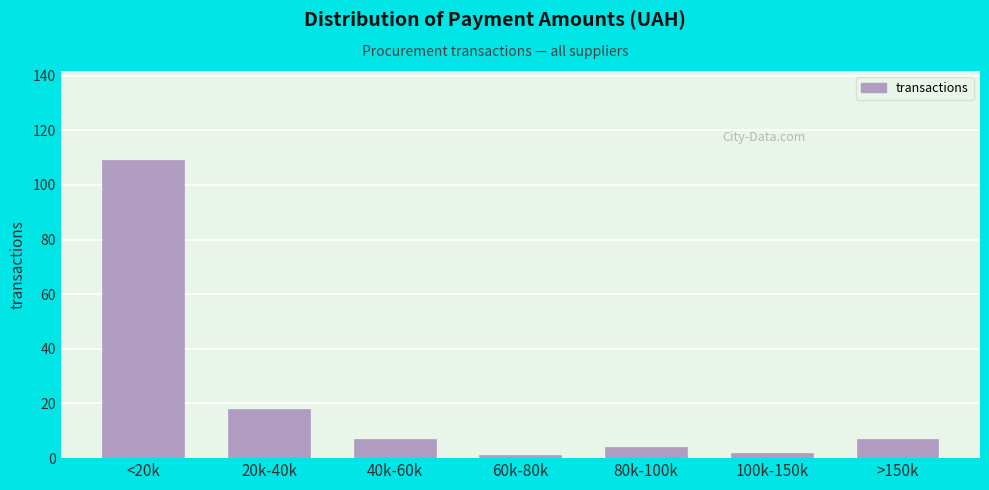

Reading right to left, transcribe all the data shown in this chart.

7	2	4	1	7	18	109